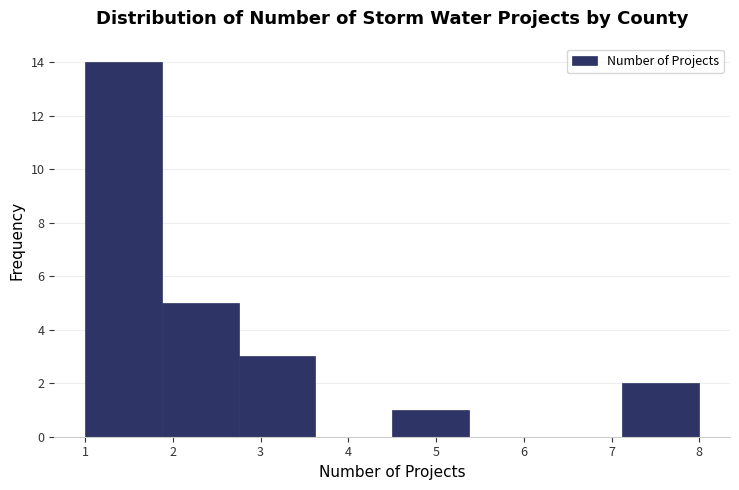

Over which range of the x-axis is the bar tallest?

1.0 to 1.9